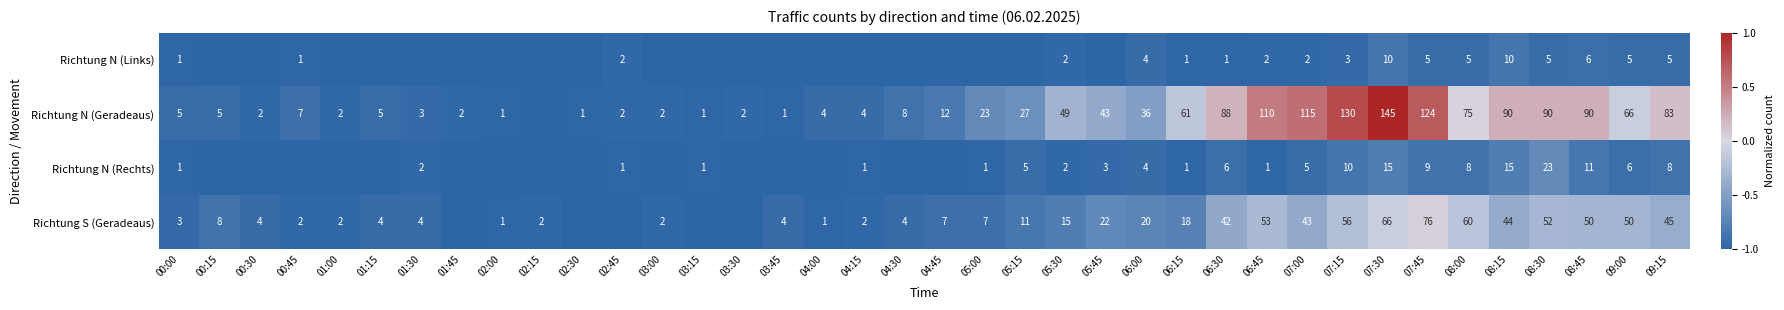

At which category is the sum across all series the highest?

07:30